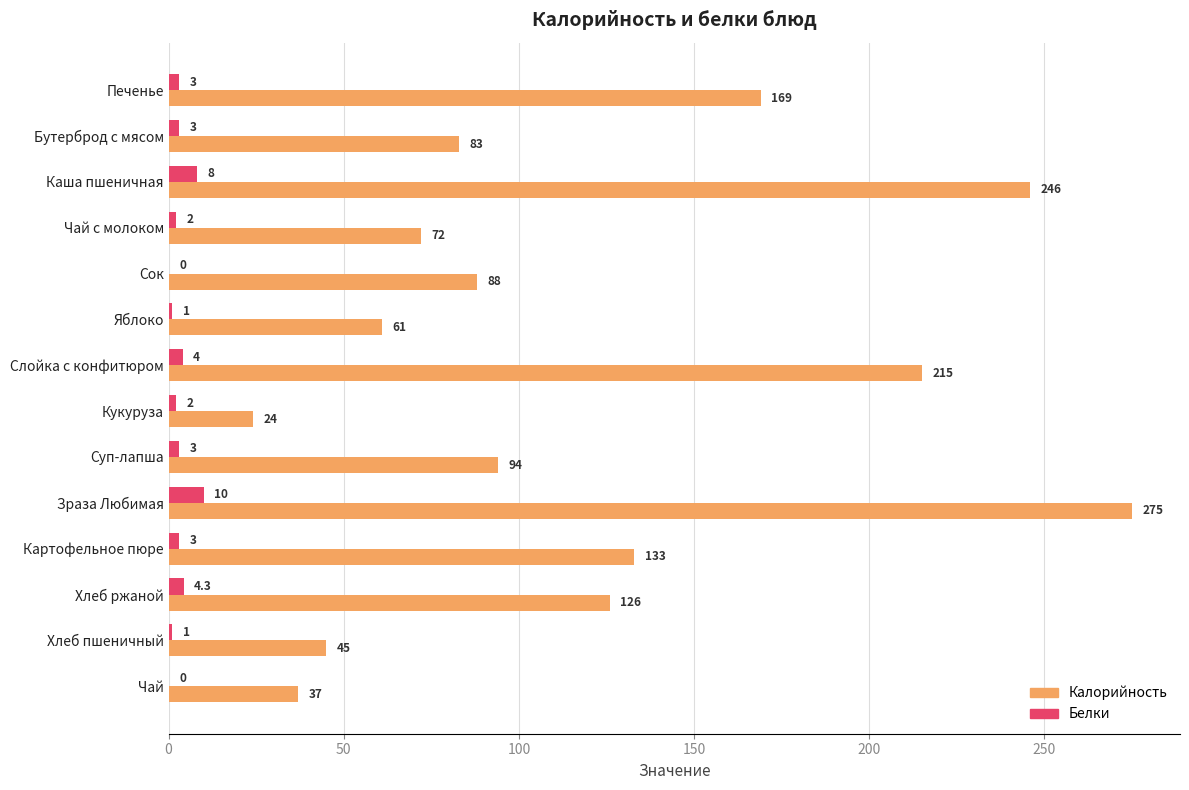

Is it true that Калорийность equals 126.0 at Хлеб ржаной?

True